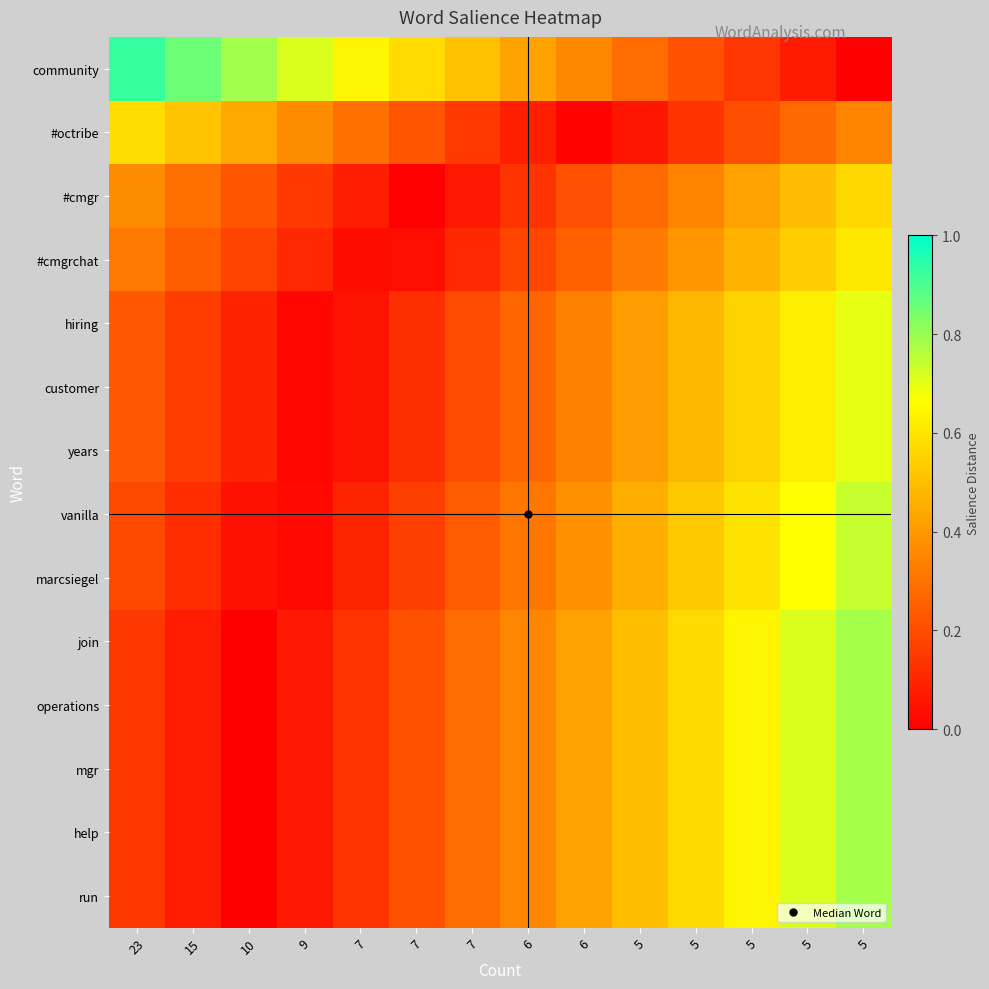

List the series in order of their peak value, lowest first.

#cmgr, #octribe, #cmgrchat, hiring, customer, years, vanilla, marcsiegel, join, operations, mgr, help, run, community